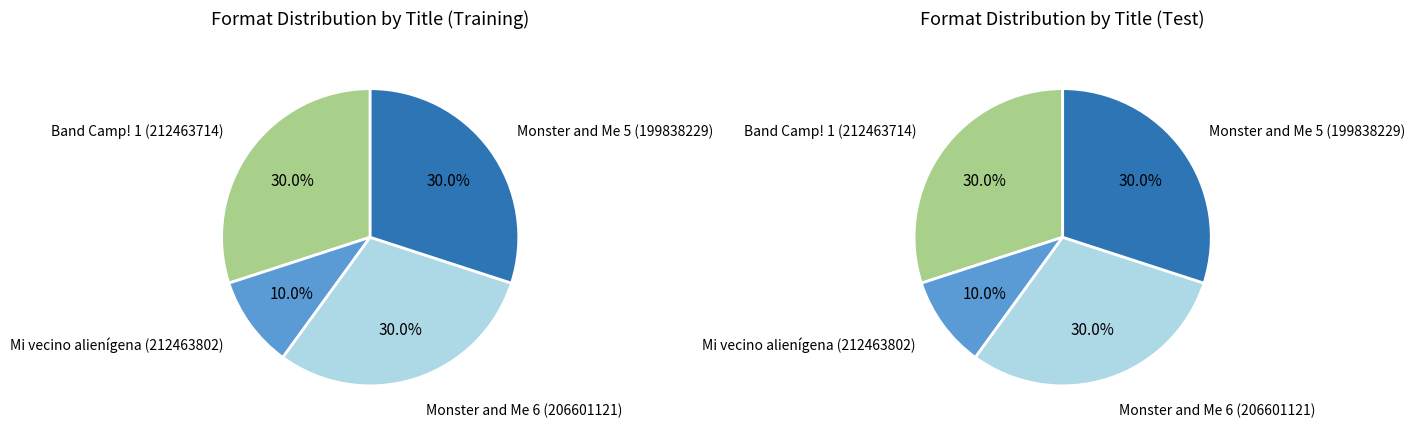

True or false: Band Camp! 1 (212463714) accounts for 30% of the total.

True